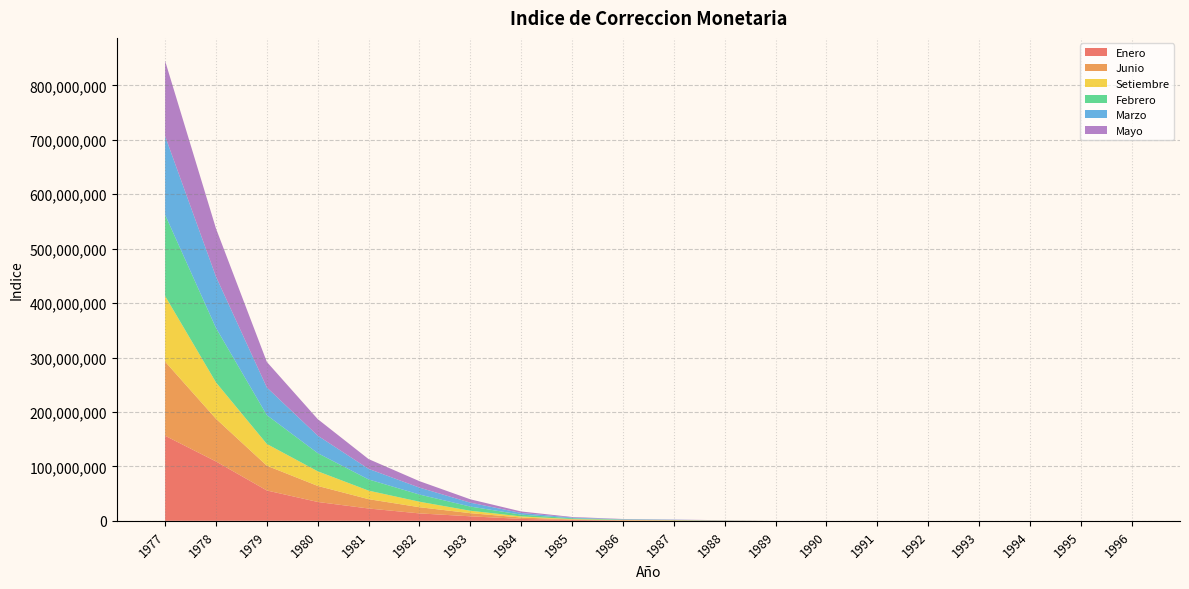

Reading left to right, list all the values displayed in this chart.

Enero: 1977=156304914.5	1978=109092900.8	1979=55749623.5	1980=34641425.9	1981=22638151.7	1982=13630006.8	1983=8298692.8	1984=3508667.8	1985=1627230.0	1986=610885.0	1987=444990.5	1988=258131.7	1989=13056.2	1990=647.0	1991=9.8	1992=5.0	1993=3.3	1994=2.5	1995=2.2	1996=2.0
Junio: 1977=136180052.9	1978=78420138.6	1979=45513666.2	1980=29484158.3	1981=17143467.6	1982=11364076.1	1983=5757089.2	1984=2547889.0	1985=935815.4	1986=535135.6	1987=362608.4	1988=134565.8	1989=3128.7	1990=188.4	1991=7.0	1992=4.3	1993=2.8	1994=2.4	1995=2.1	1996=2.0
Setiembre: 1977=120615211.6	1978=66835090.4	1979=39942391.2	1980=26887317.4	1981=15680131.4	1982=10092882.6	1983=4436711.3	1984=2031871.4	1985=671776.1	1986=498878.1	1987=325632.7	1988=86274.6	1989=1844.2	1990=16.4	1991=5.9	1992=3.9	1993=2.6	1994=2.3	1995=2.1	1996=1.9
Febrero: 1977=149223752.6	1978=100036484.4	1979=53008710.0	1980=33354067.3	1981=20566363.7	1982=13186999.8	1983=7694607.1	1984=3294387.5	1985=1427734.1	1986=595965.7	1987=428306.5	1988=236027.0	1989=7260.9	1990=533.7	1991=8.6	1992=4.9	1993=3.2	1994=2.5	1995=2.2	1996=2.0
Marzo: 1977=144532227.2	1978=94285265.0	1979=50787285.0	1980=32152764.3	1981=19427913.1	1982=12740112.1	1983=7182868.7	1984=3071222.9	1985=1300798.3	1986=570900.8	1987=411078.6	1988=209459.0	1989=5878.2	1990=451.0	1991=8.2	1992=4.8	1993=3.1	1994=2.4	1995=2.2	1996=2.0
Mayo: 1977=138251937.5	1978=88503874.2	1979=46961566.2	1980=30369472.9	1981=17972124.1	1982=11843755.6	1983=6163325.2	1984=2717310.5	1985=1069351.6	1986=545286.7	1987=378266.8	1988=142216.9	1989=4083.2	1990=259.4	1991=7.7	1992=4.5	1993=2.9	1994=2.4	1995=2.1	1996=2.0